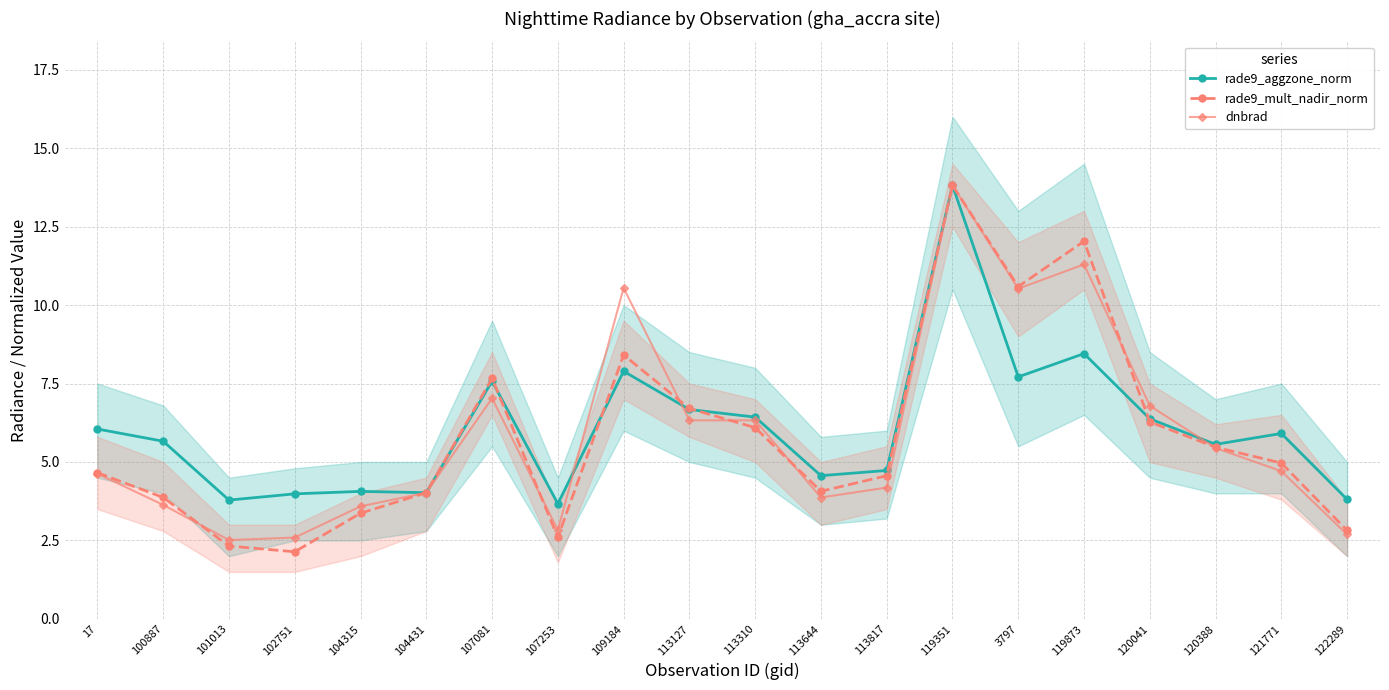

Rank the series by their maximum value, from lowest to highest.

rade9_aggzone_norm, rade9_mult_nadir_norm, dnbrad